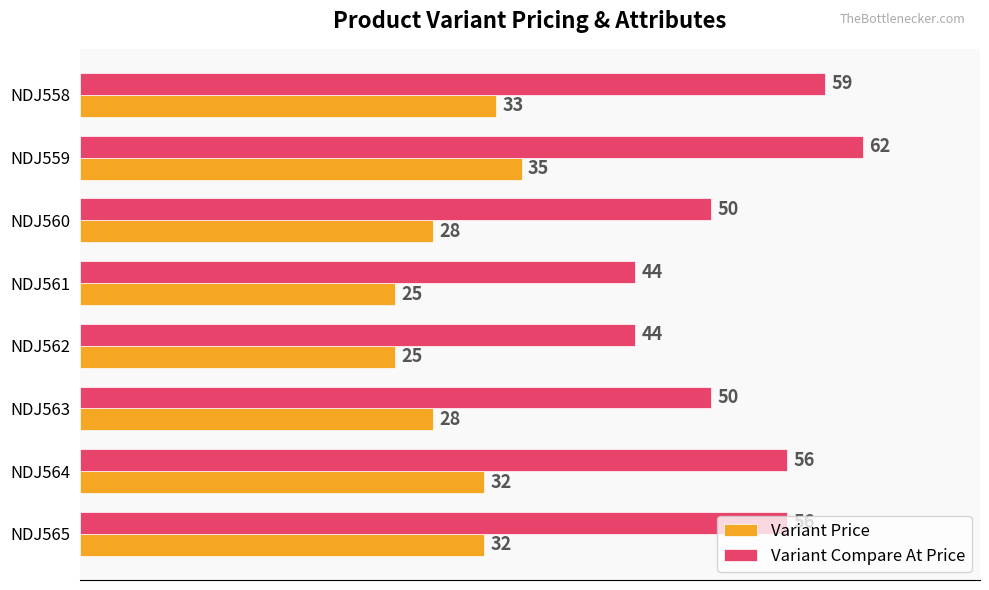

What is the greatest value displayed?

62